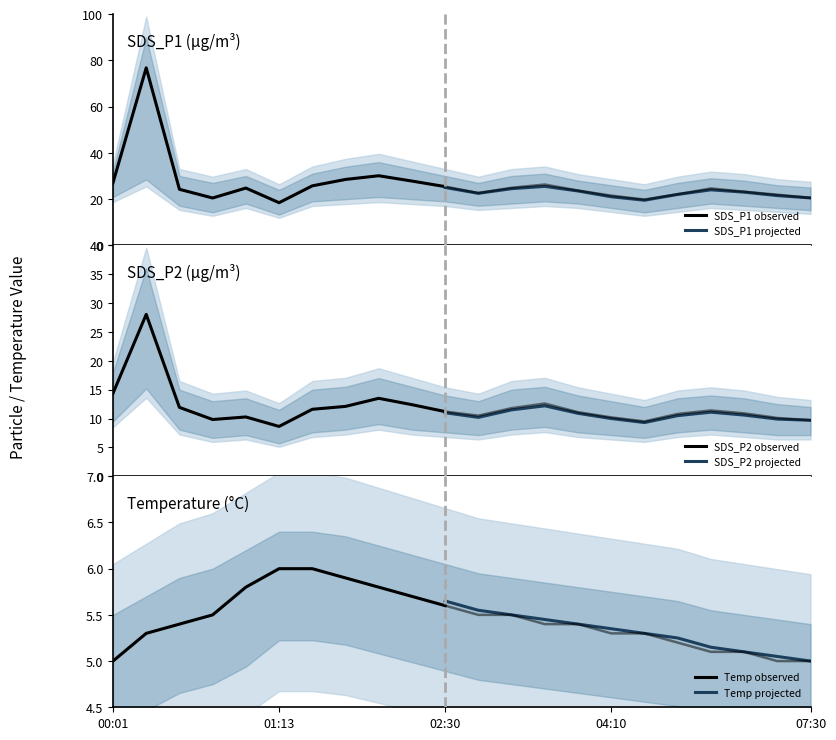

Which series has the widest spread of values?

SDS_P1